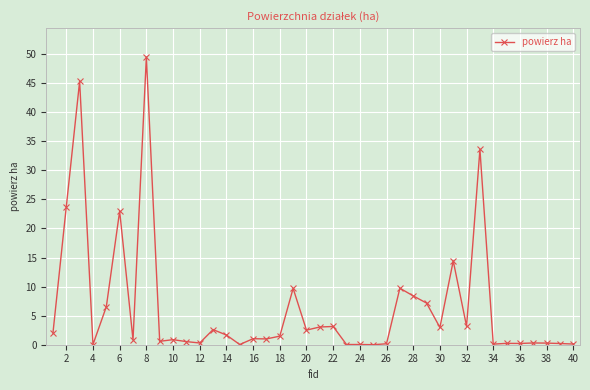

What is the value of the 33rd point from the left?

33.6